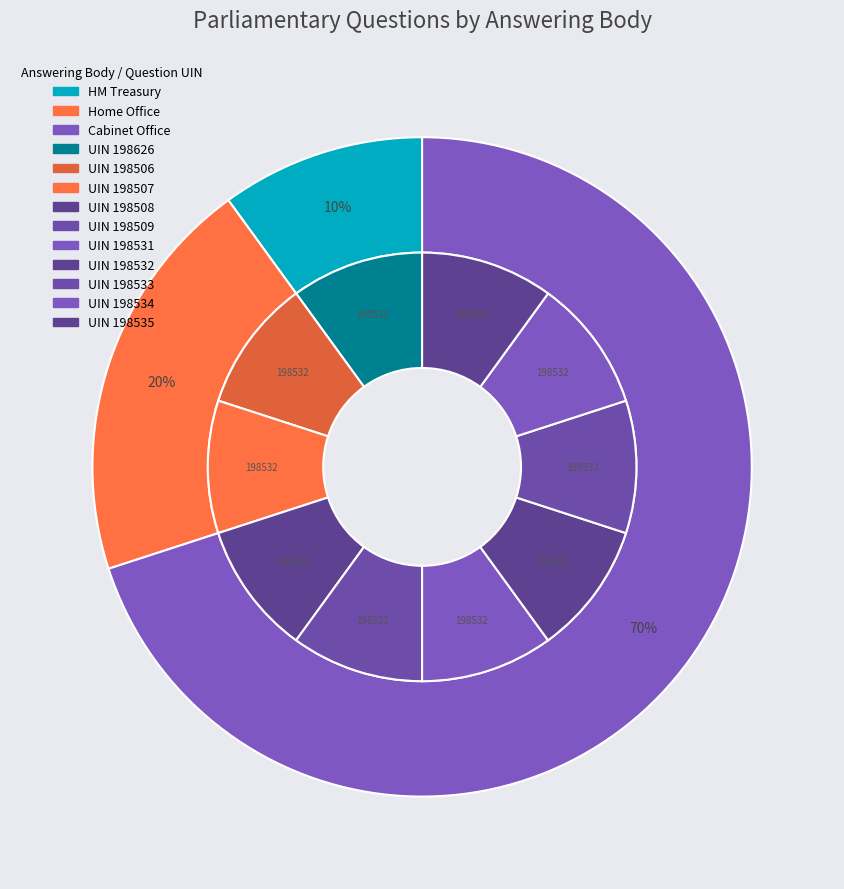

To the nearest percent, what portion does HM Treasury represent?

10%